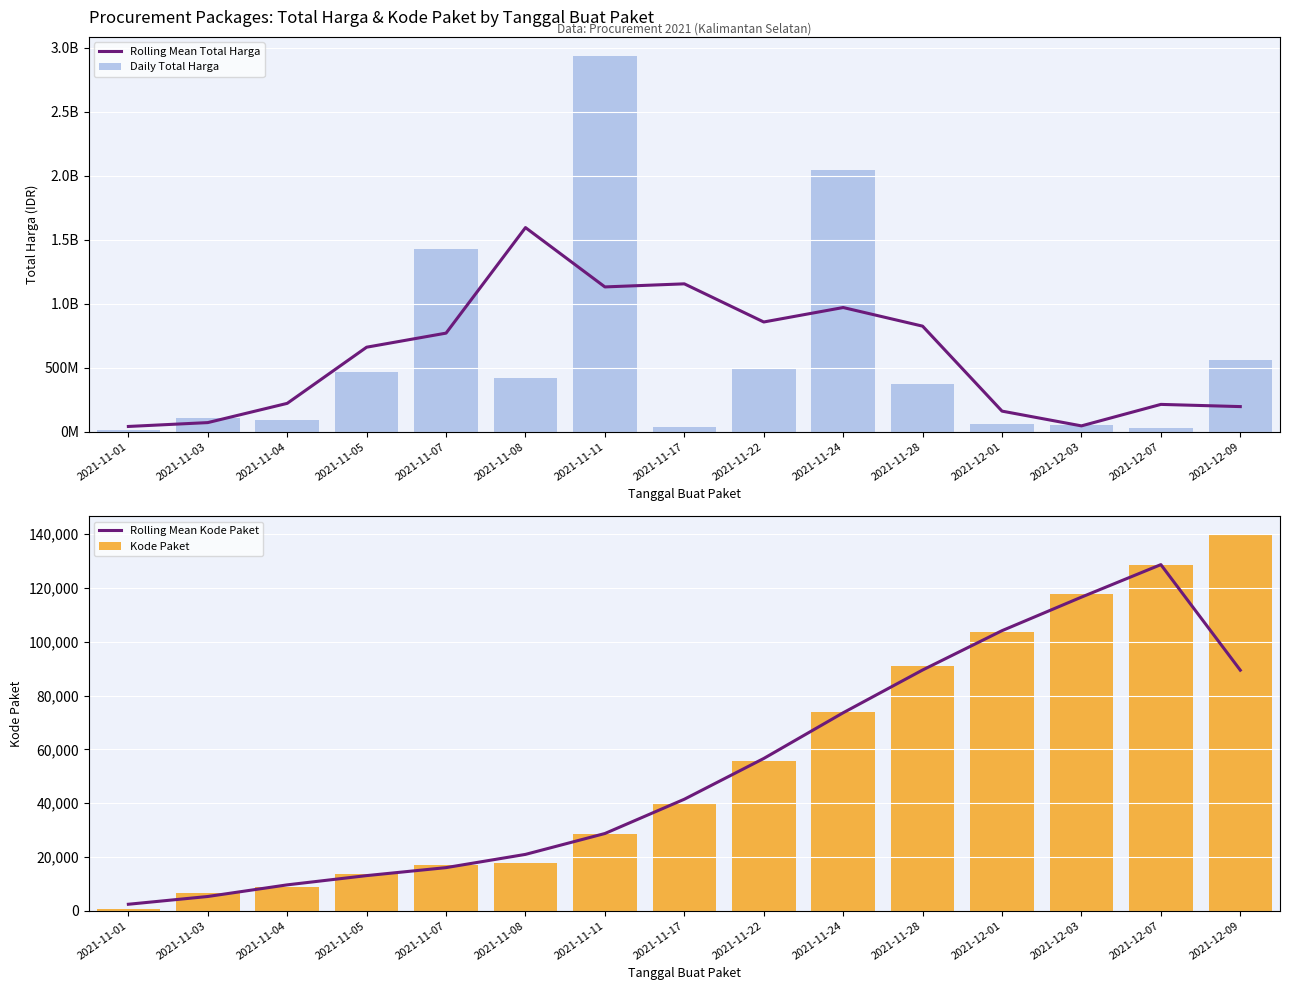

What are all the series names shown in the legend?

Rolling Mean Total Harga, Daily Total Harga, Rolling Mean Kode Paket, Kode Paket